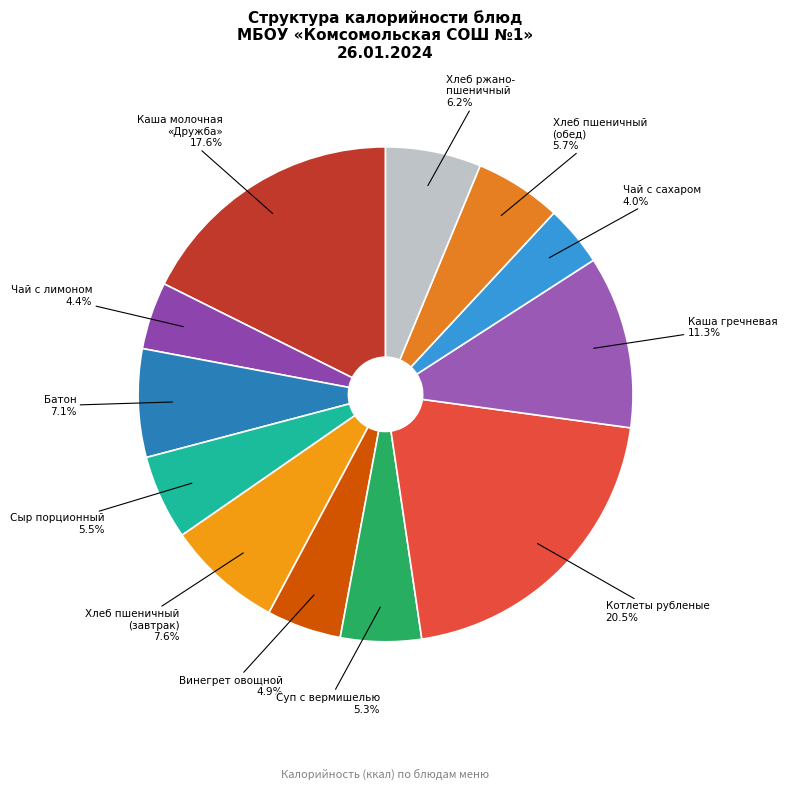

Between Котлеты рубленые and Винегрет овощной, which is larger?

Котлеты рубленые